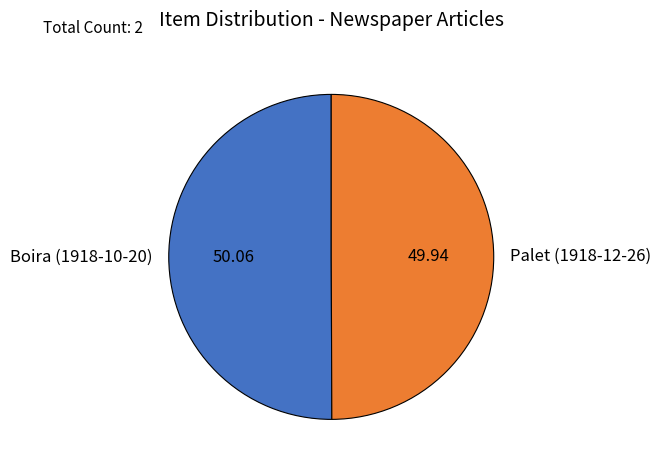

Do Palet (1918-12-26) and Boira (1918-10-20) together represent more than half of the pie?

Yes